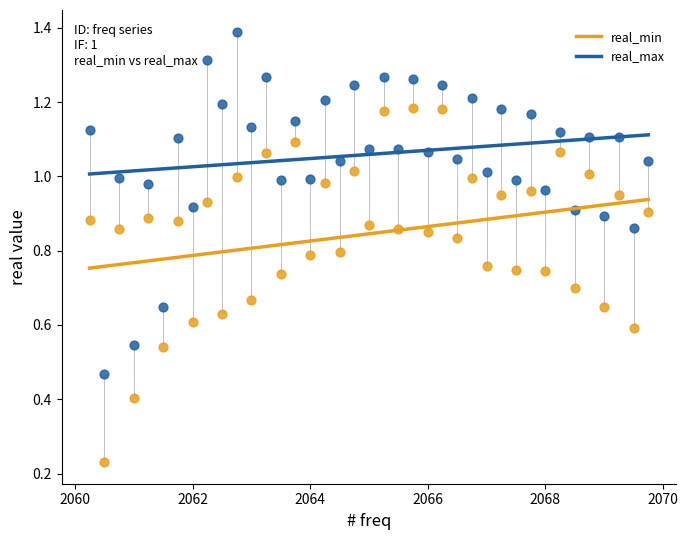

Which series reaches the minimum Y coordinate?

real_min